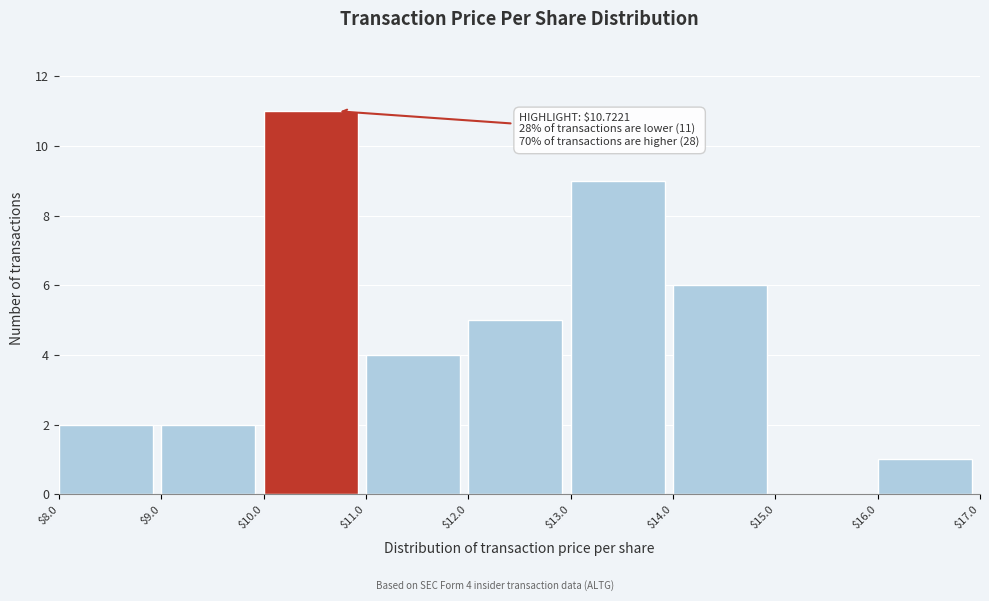

Over which range of the x-axis is the bar tallest?

$10.0 to $11.0